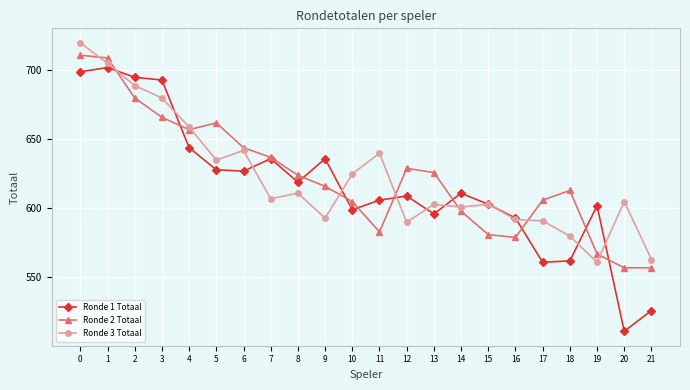

Rank the series by their maximum value, from lowest to highest.

Ronde 1 Totaal, Ronde 2 Totaal, Ronde 3 Totaal